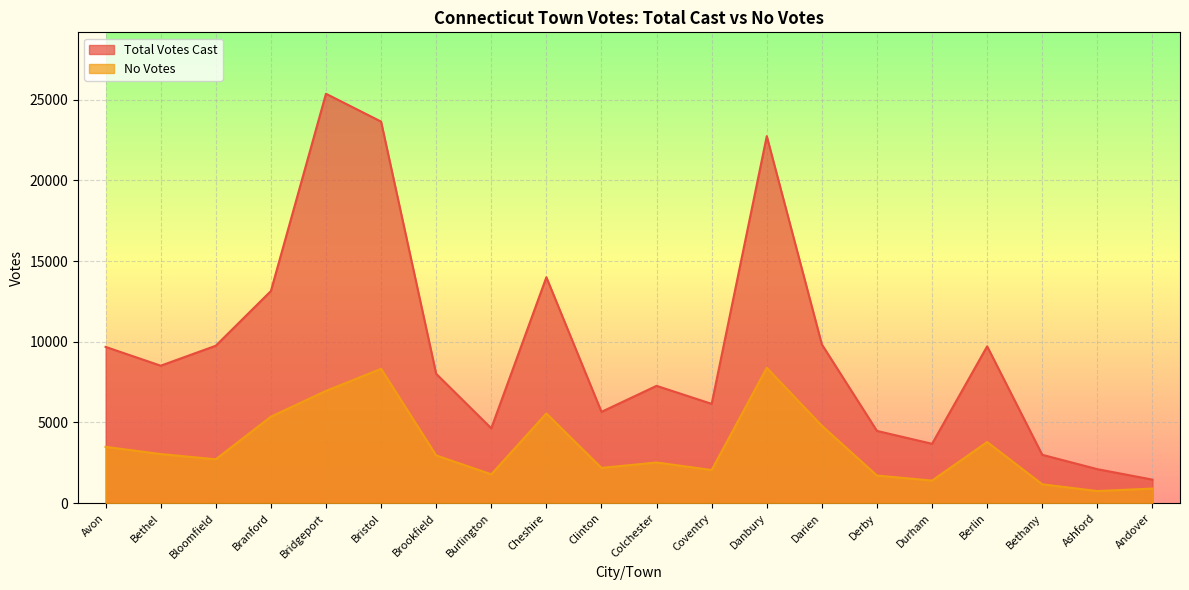

Where is No Votes nearest to the value 4568?

Darien